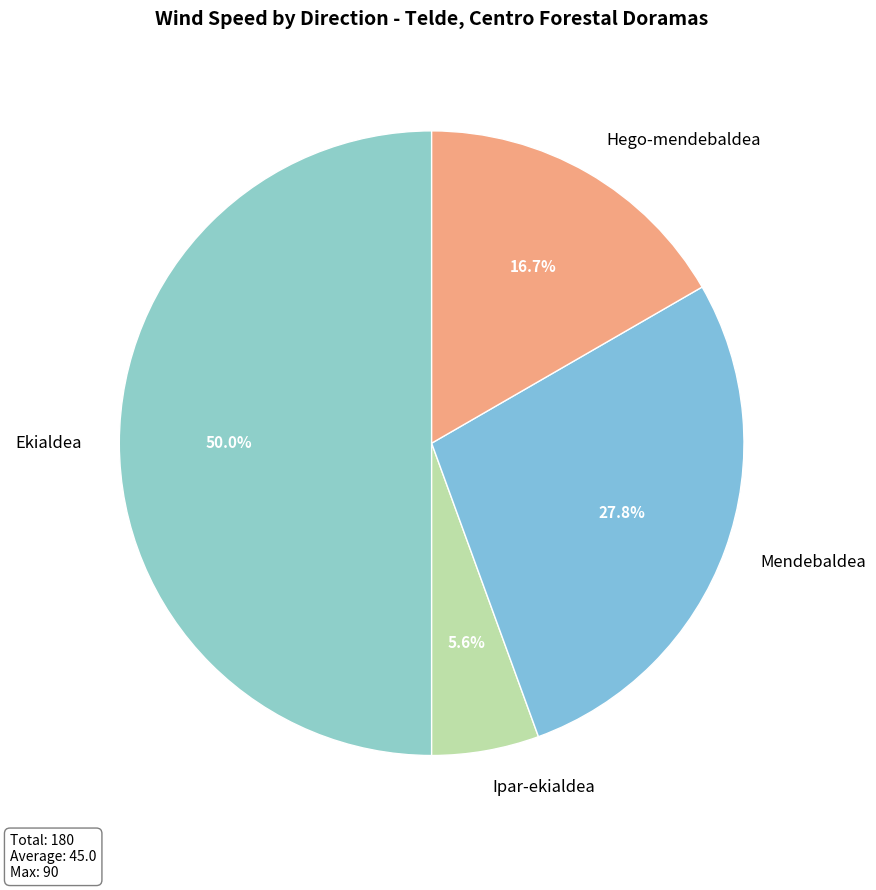

Rank the categories by value from highest to lowest.

Ekialdea, Mendebaldea, Hego-mendebaldea, Ipar-ekialdea